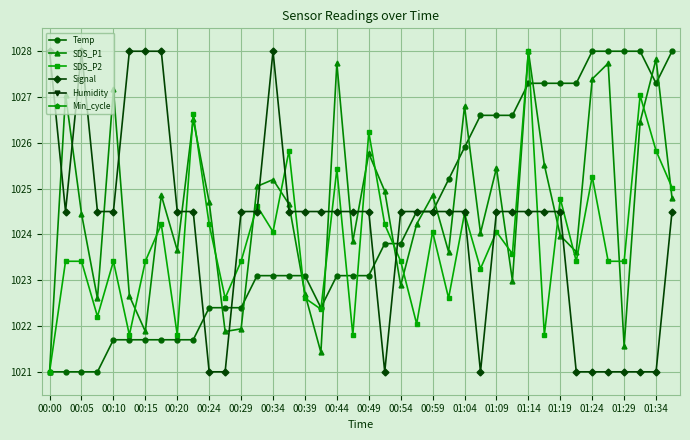

At which category does Signal reach its first local peak?

00:05